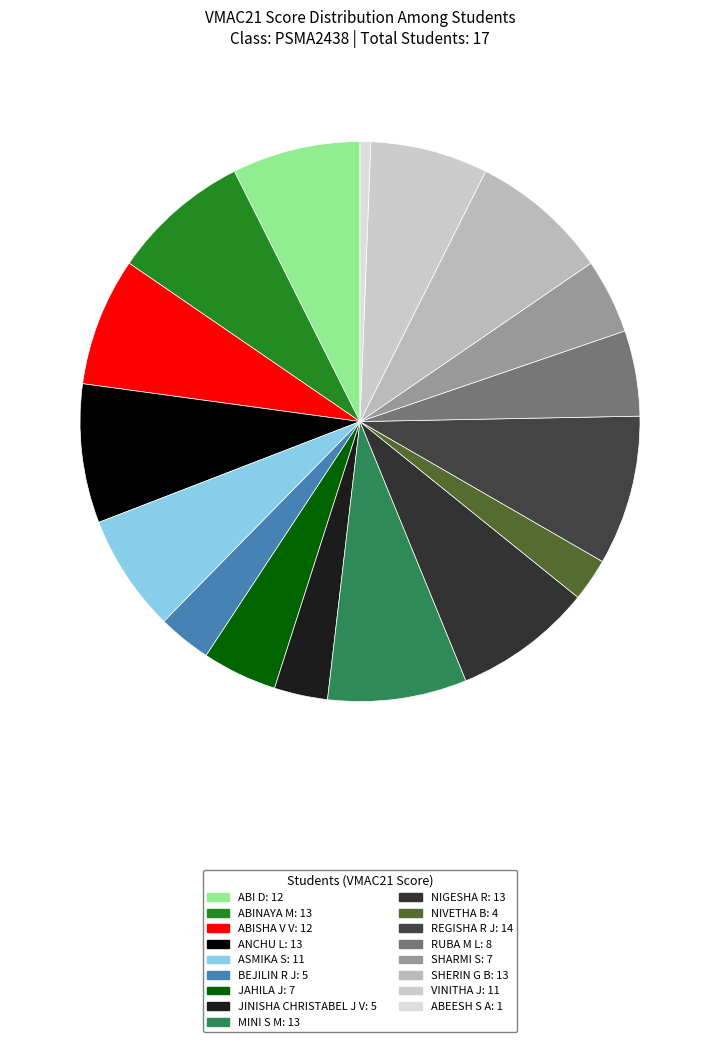

Is there a majority slice in this chart?

No